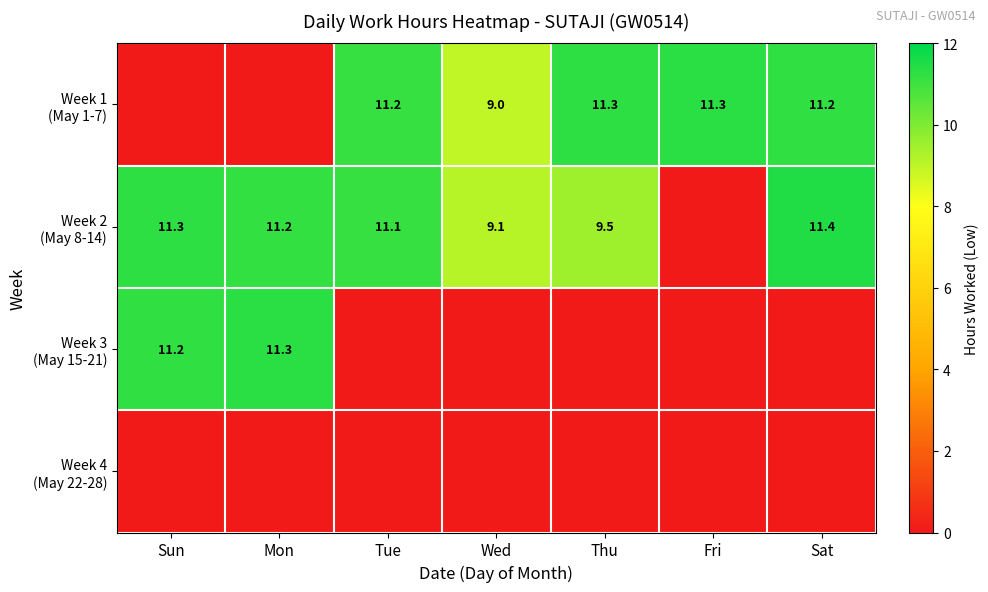

What is the maximum value for Week 2 (May 8-14)?

11.4